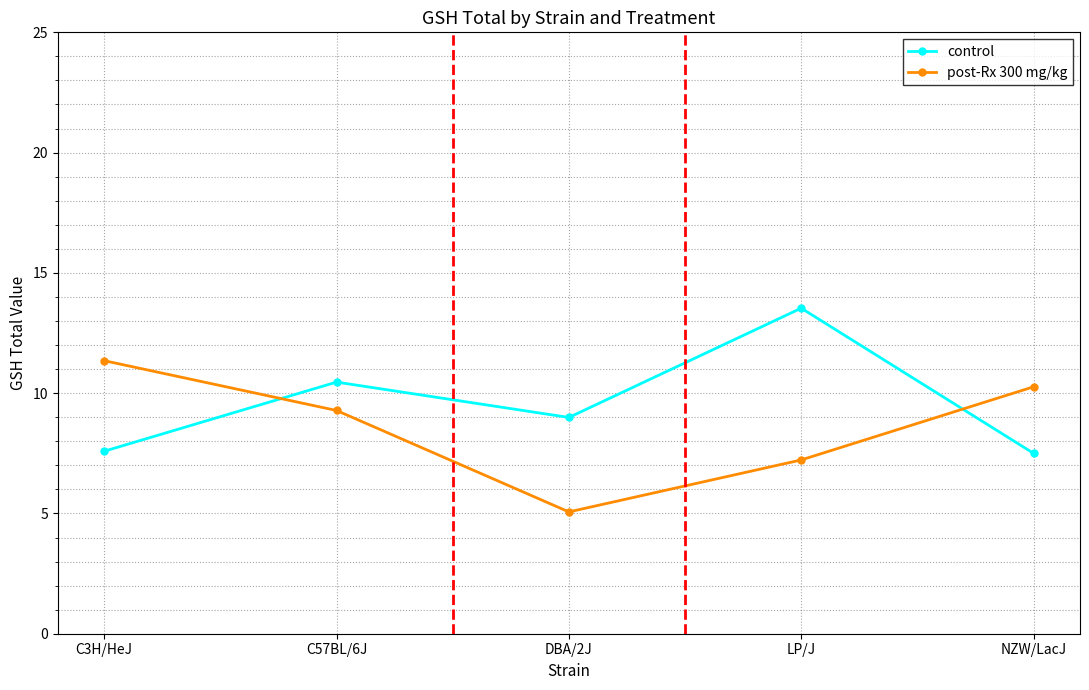

List the series in order of their peak value, lowest first.

post-Rx 300 mg/kg, control